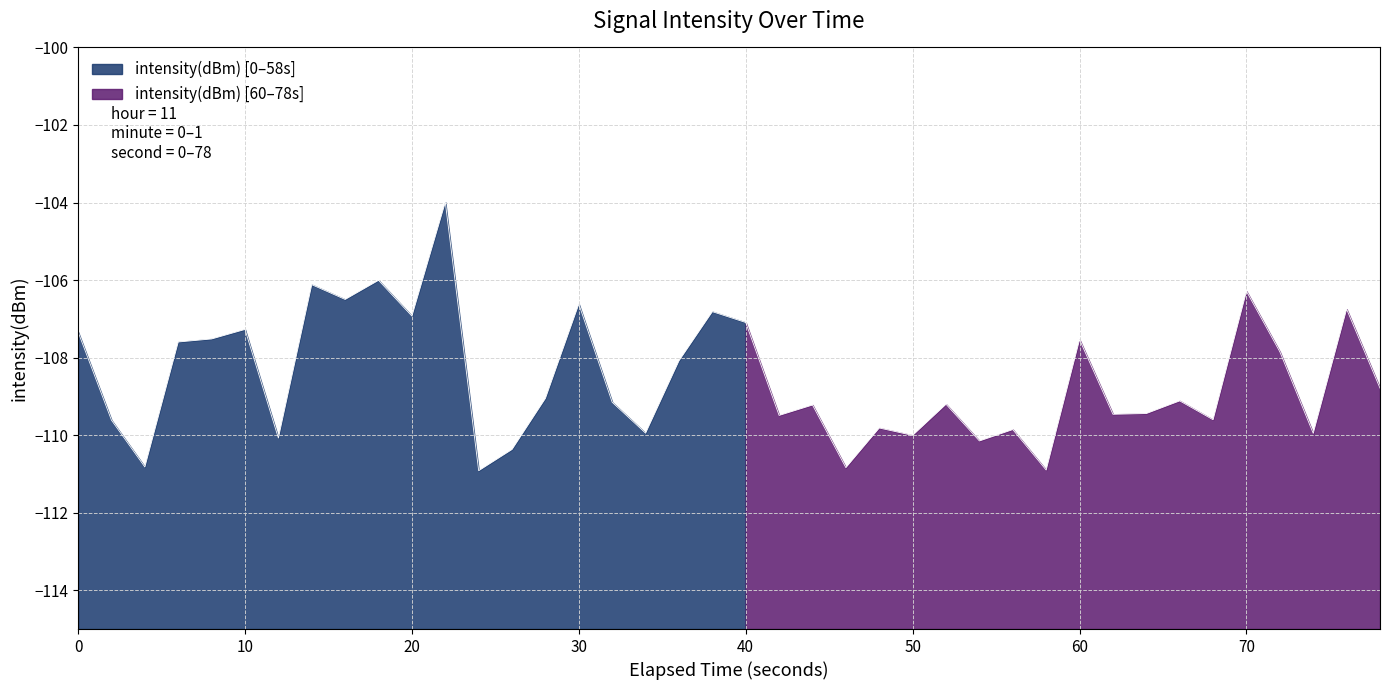

Reading left to right, extract all data points from this chart.

-107.3	-109.6	-110.8	-107.6	-107.5	-107.3	-110.1	-106.1	-106.5	-106.0	-106.9	-104.0	-110.9	-110.4	-109.1	-106.6	-109.2	-109.9	-108.1	-106.8	-107.1	-109.5	-109.2	-110.8	-109.8	-110.0	-109.2	-110.1	-109.9	-110.9	-107.5	-109.5	-109.4	-109.1	-109.6	-106.3	-107.9	-110.0	-106.8	-108.8